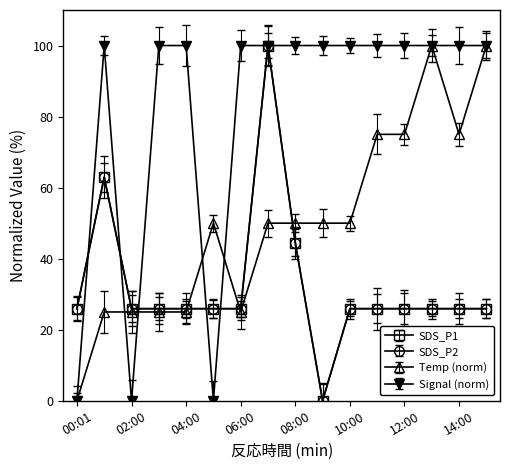

Is this an area chart (filled region under the line)?

No